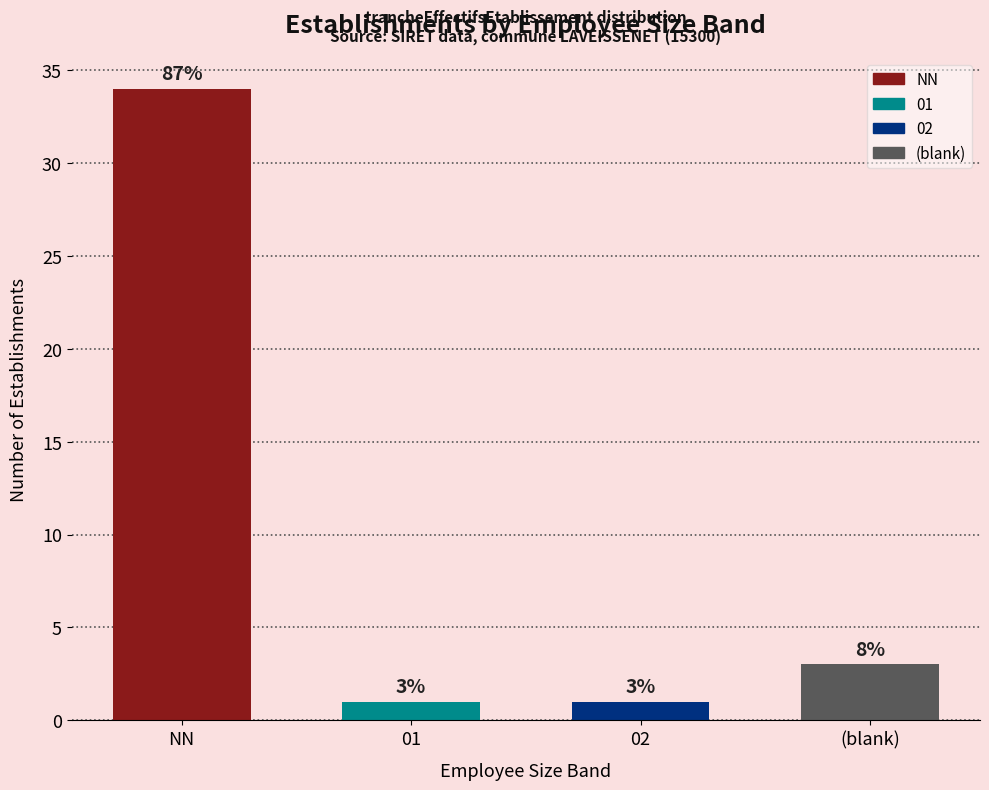

Which has a higher value, NN or 02?

NN